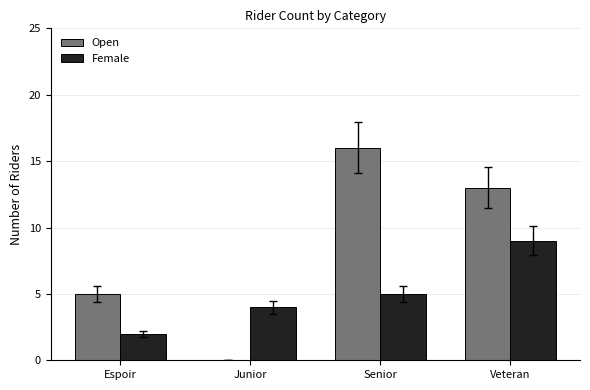

At which label is Open closest to 8?

Espoir